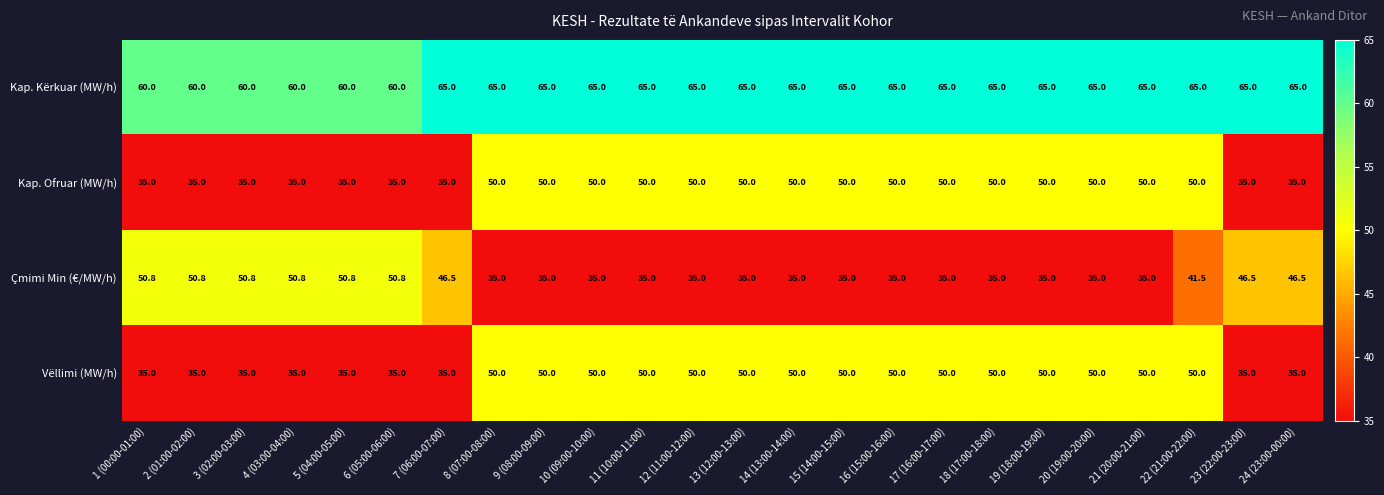

Read the Kap. Ofruar (MW/h) value at 2 (01:00-02:00).

35.0